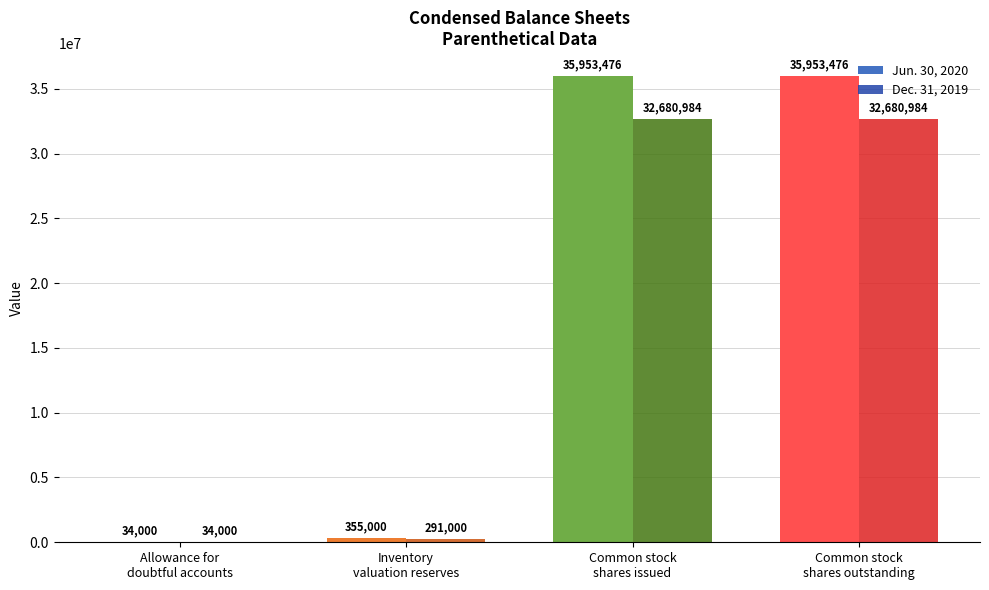

Is it true that Jun. 30, 2020 equals 35953476 at Common stock
shares issued?

True